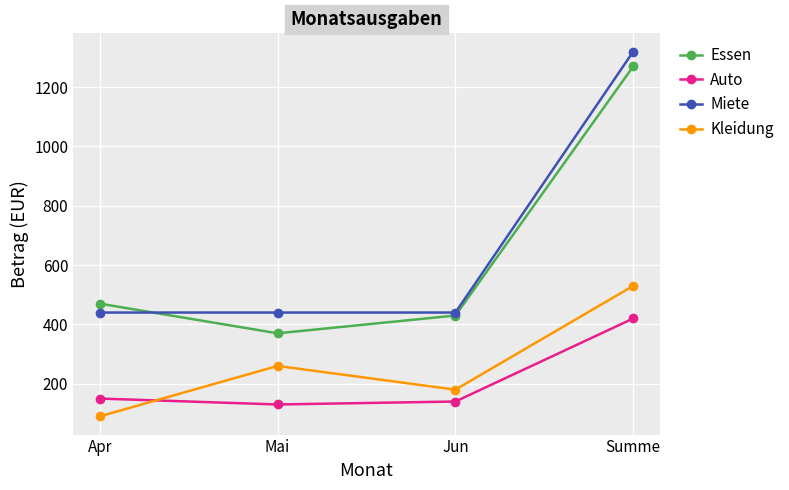

Which series ends up on top after the final intersection of Auto and Kleidung?

Kleidung